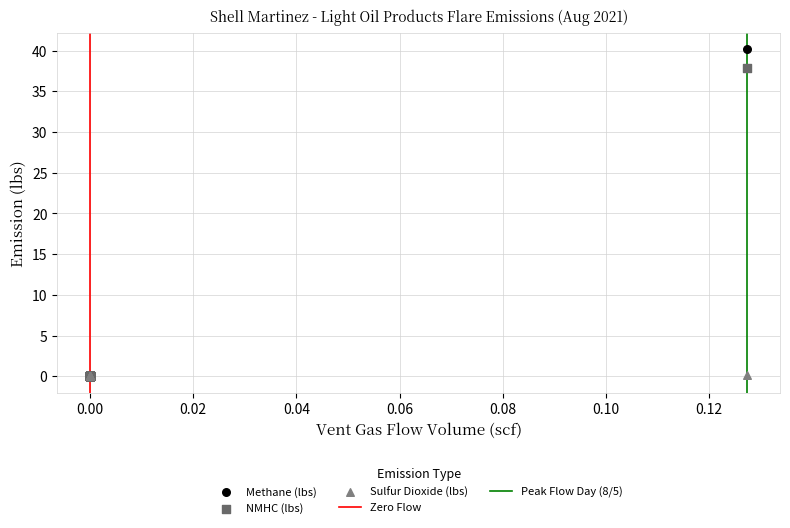

Across all series, what Y value is closest to 20?

37.8